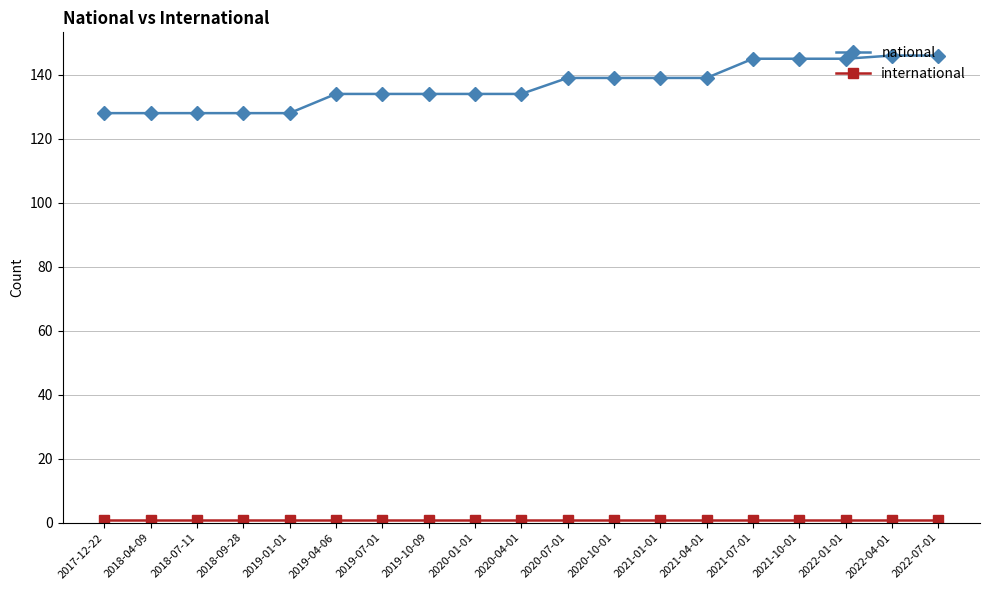

Which series has the widest spread of values?

national